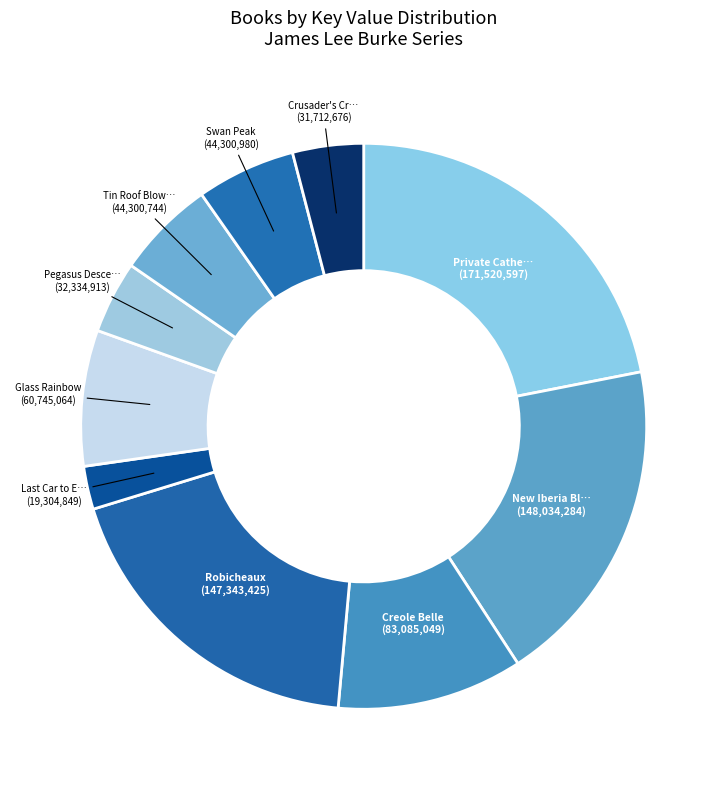

Count the number of slices in the pie.

10